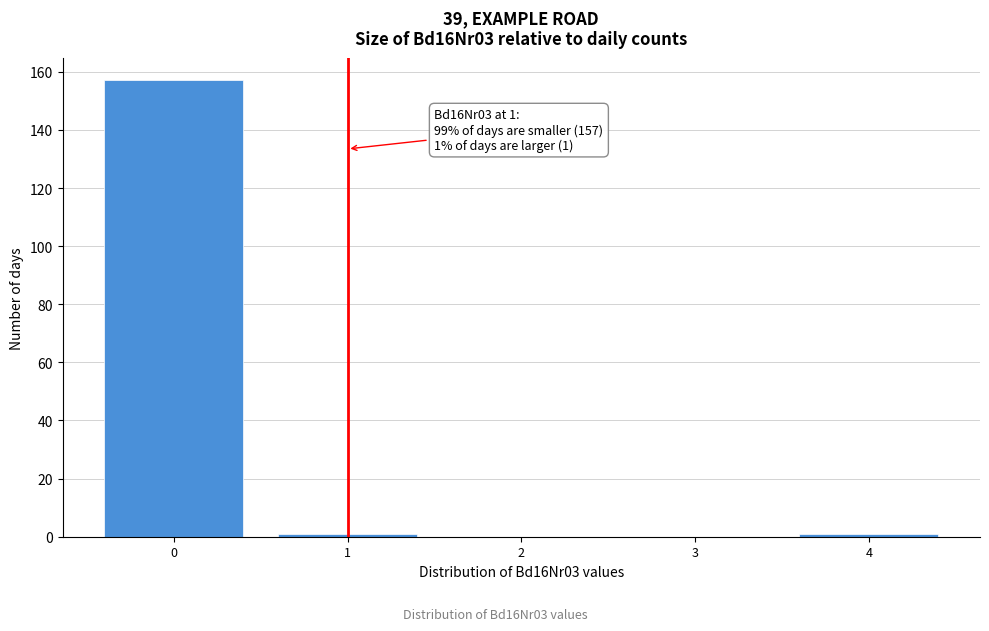

Which range on the x-axis has the tallest bar?

-0.5 to 0.5